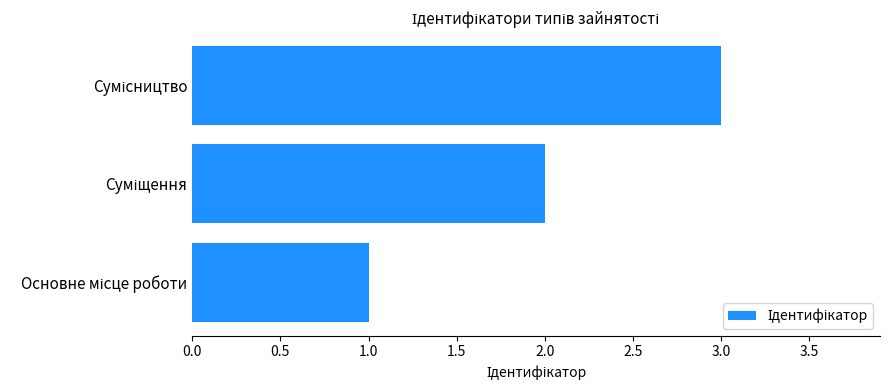

What is the minimum value shown in the chart?

1